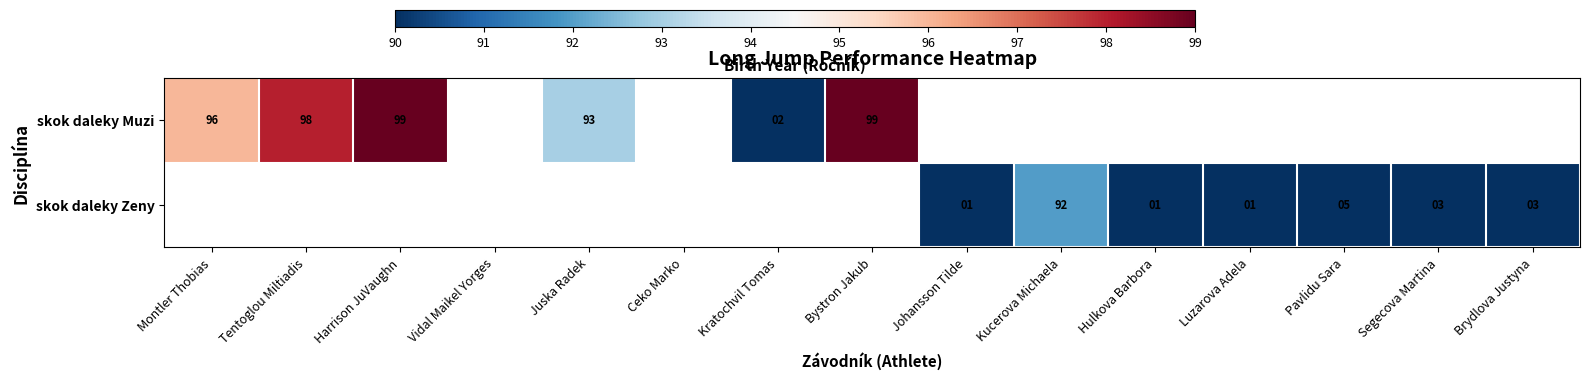

Which has a higher value, Vidal Maikel Yorges or Luzarova Adela?

Luzarova Adela